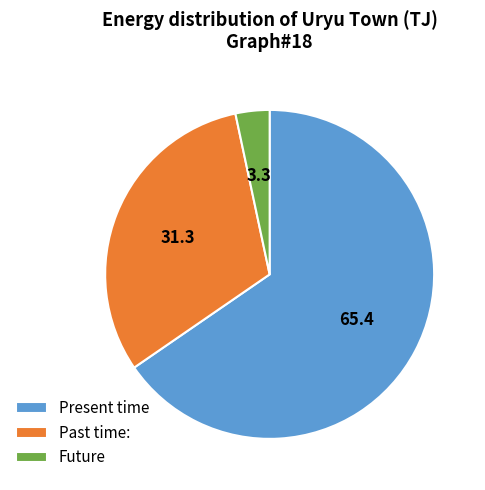

How many segments does this pie chart have?

3